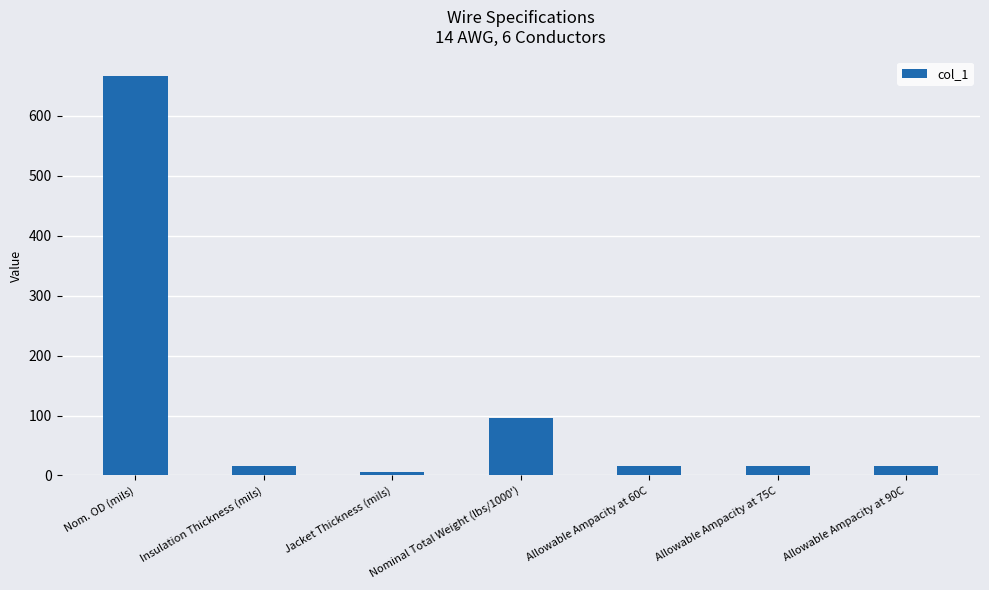

Reading left to right, list all the values displayed in this chart.

Nom. OD (mils)=666	Insulation Thickness (mils)=15	Jacket Thickness (mils)=5	Nominal Total Weight (lbs/1000')=96	Allowable Ampacity at 60C=15	Allowable Ampacity at 75C=15	Allowable Ampacity at 90C=15